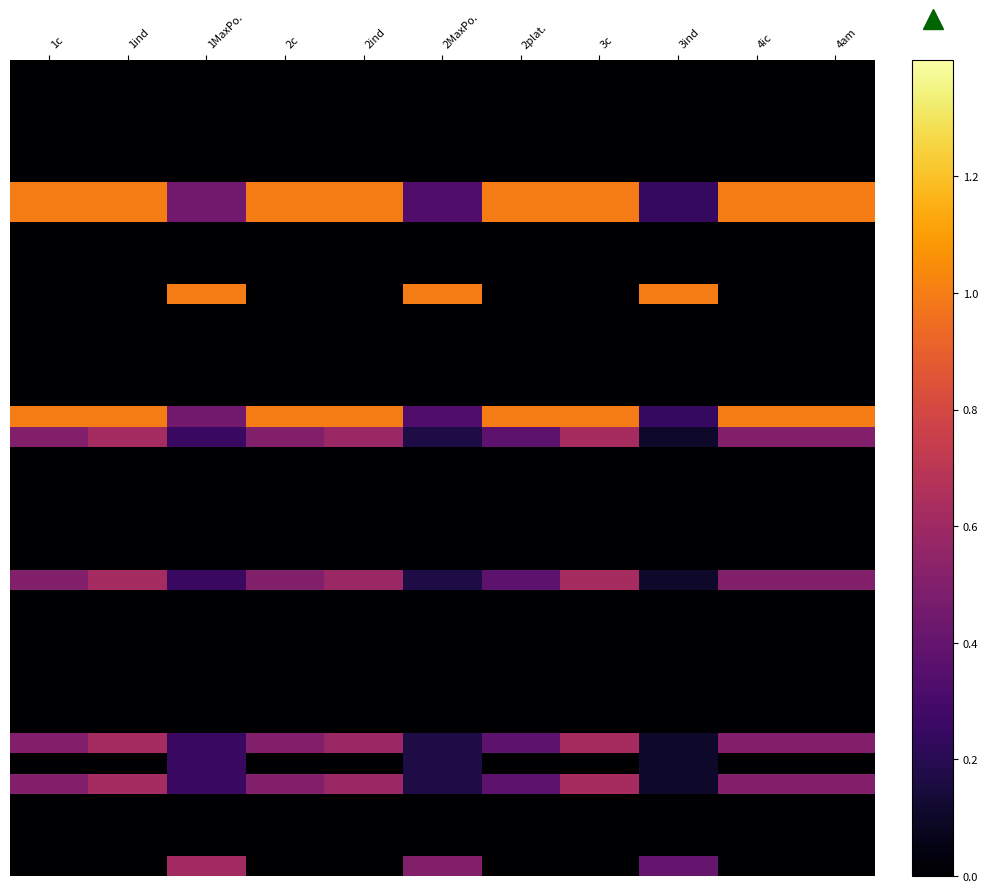

Between 3c and 2plat., which is larger?

3c